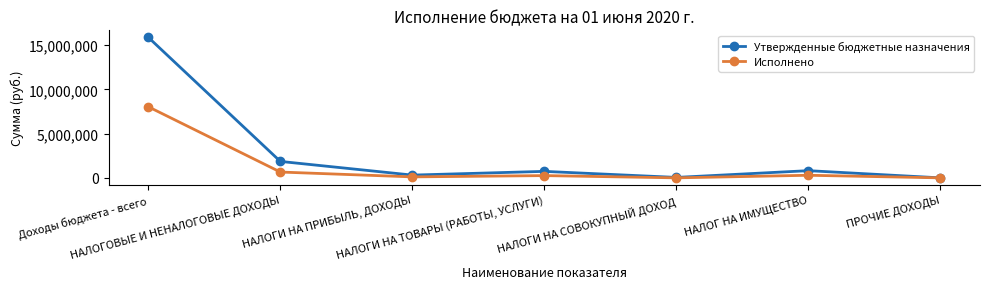

What is the difference between the Исполнено values at НАЛОГ НА ИМУЩЕСТВО and ПРОЧИЕ ДОХОДЫ?

292482.8